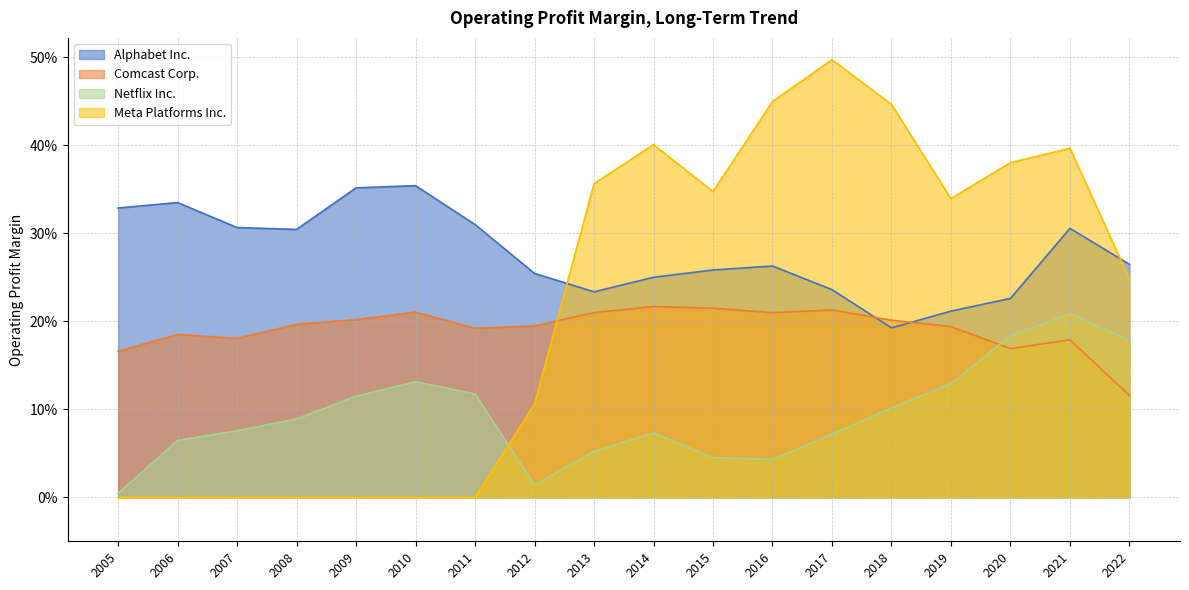

How many times do Meta Platforms Inc. and Alphabet Inc. cross each other?

2